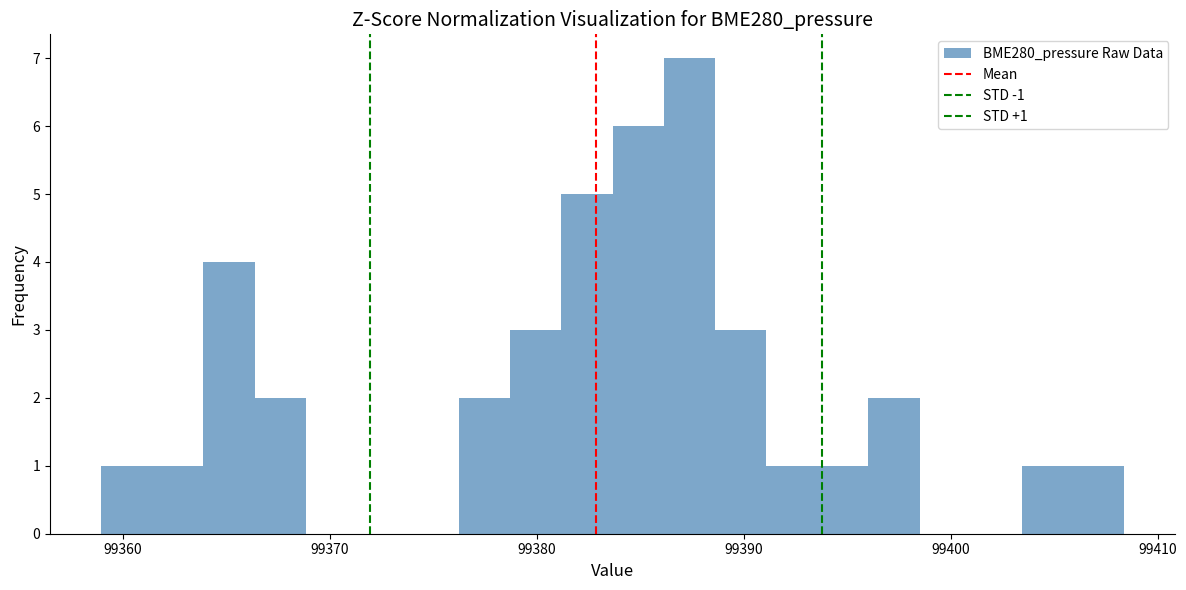

Read against the x-axis, roughly where is the centre of the tallest bar?

99387